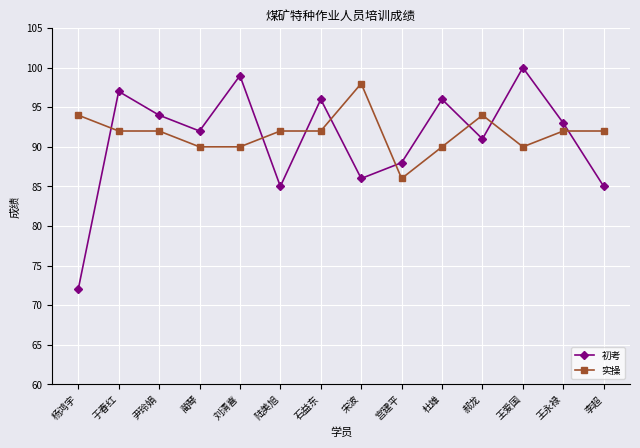

True or false: 实操 has a value of 92 at 王永禄.

True